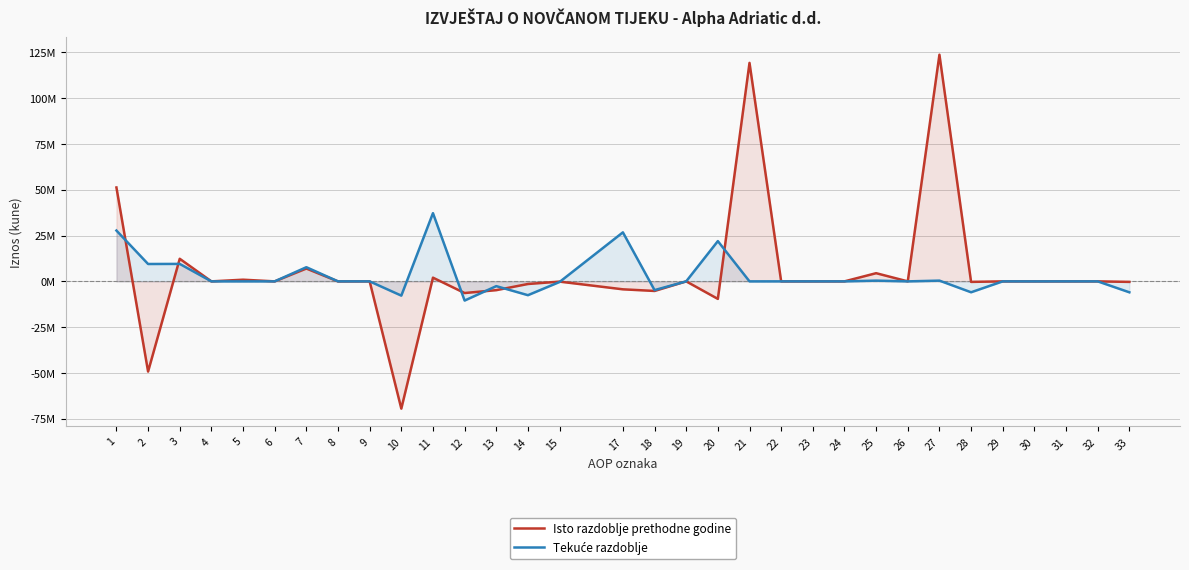

How many data points in Isto razdoblje prethodne godine are less than 0?

13